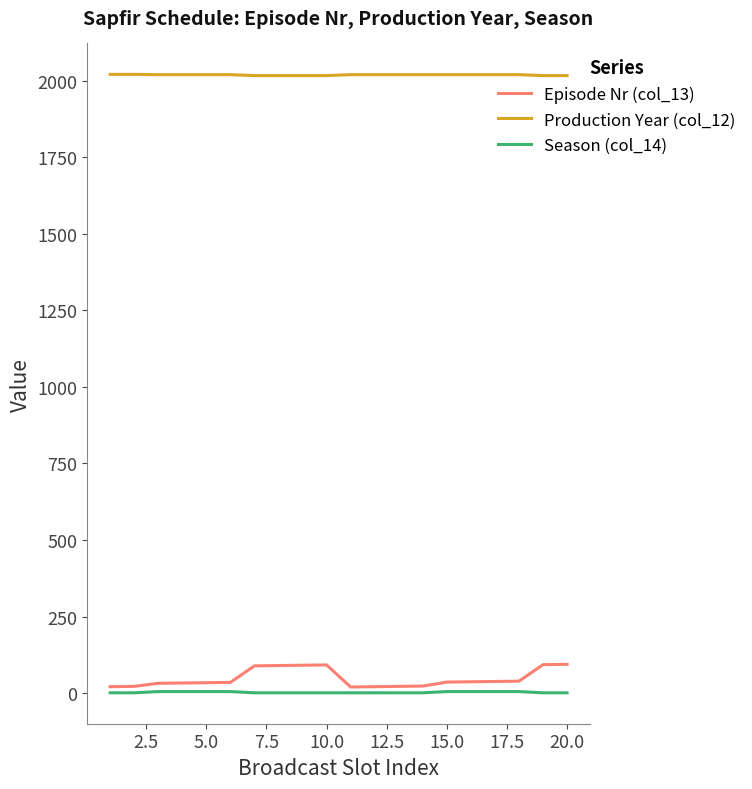

Which series has the widest spread of values?

Episode Nr (col_13)